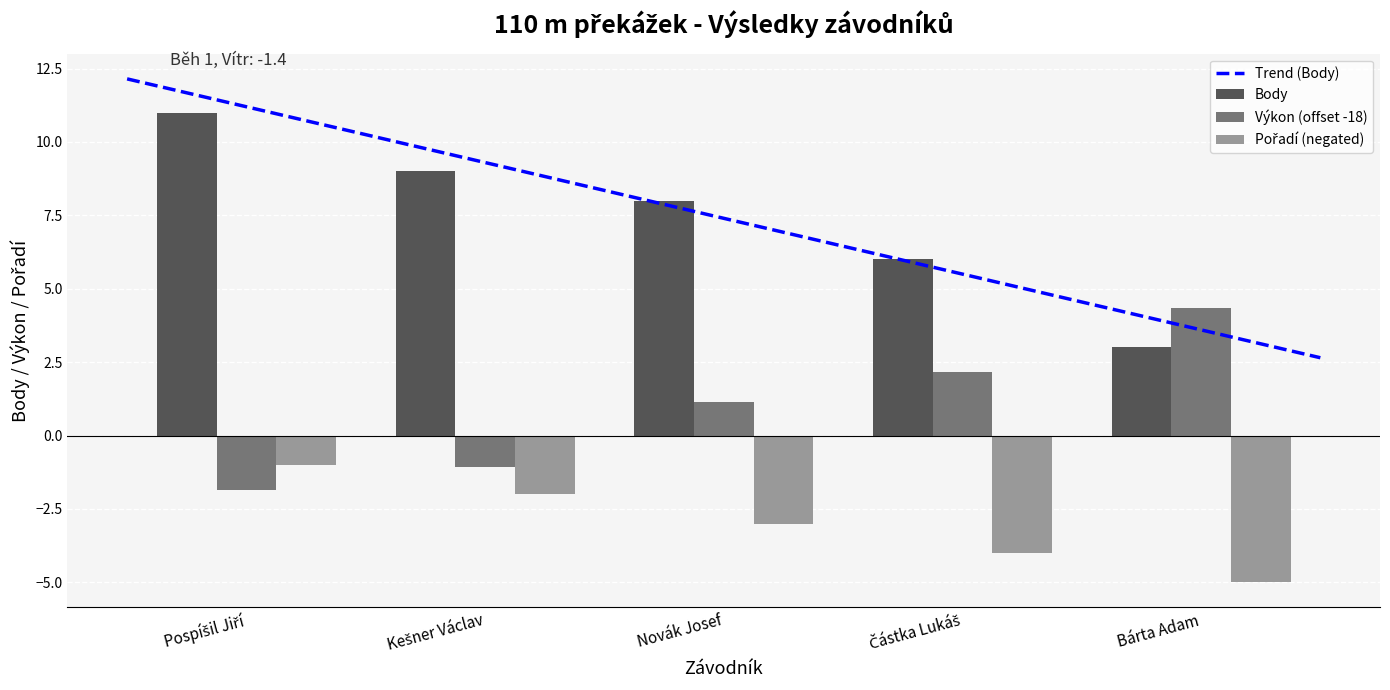

What is the difference between the highest and lowest values at Novák Josef?

11.0